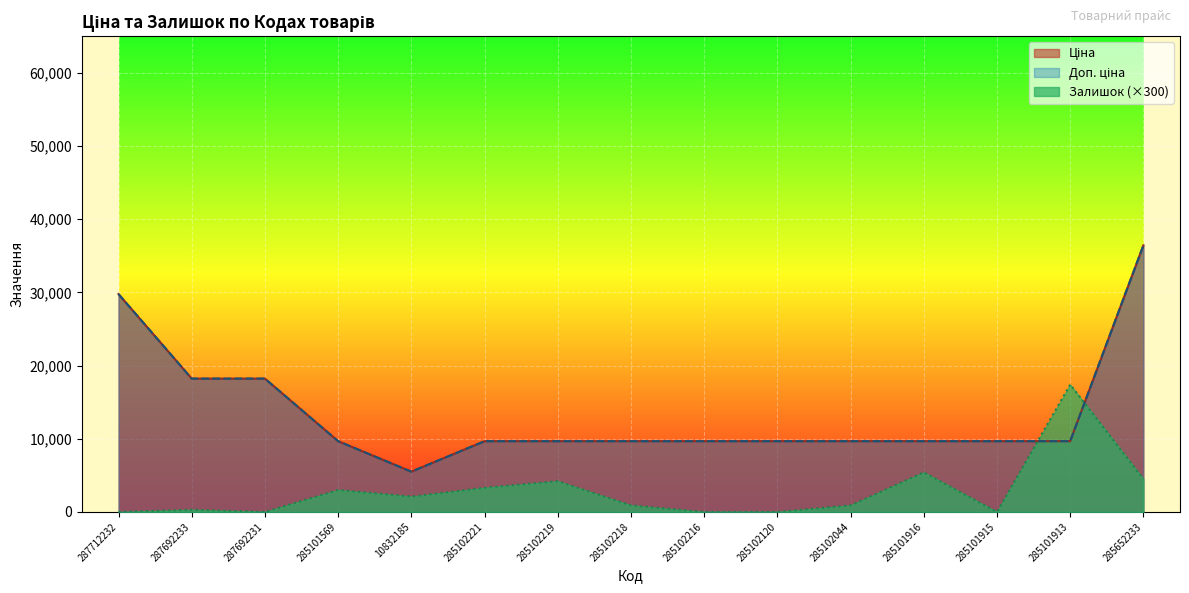

Does the chart display data point markers on the line(s)?

No